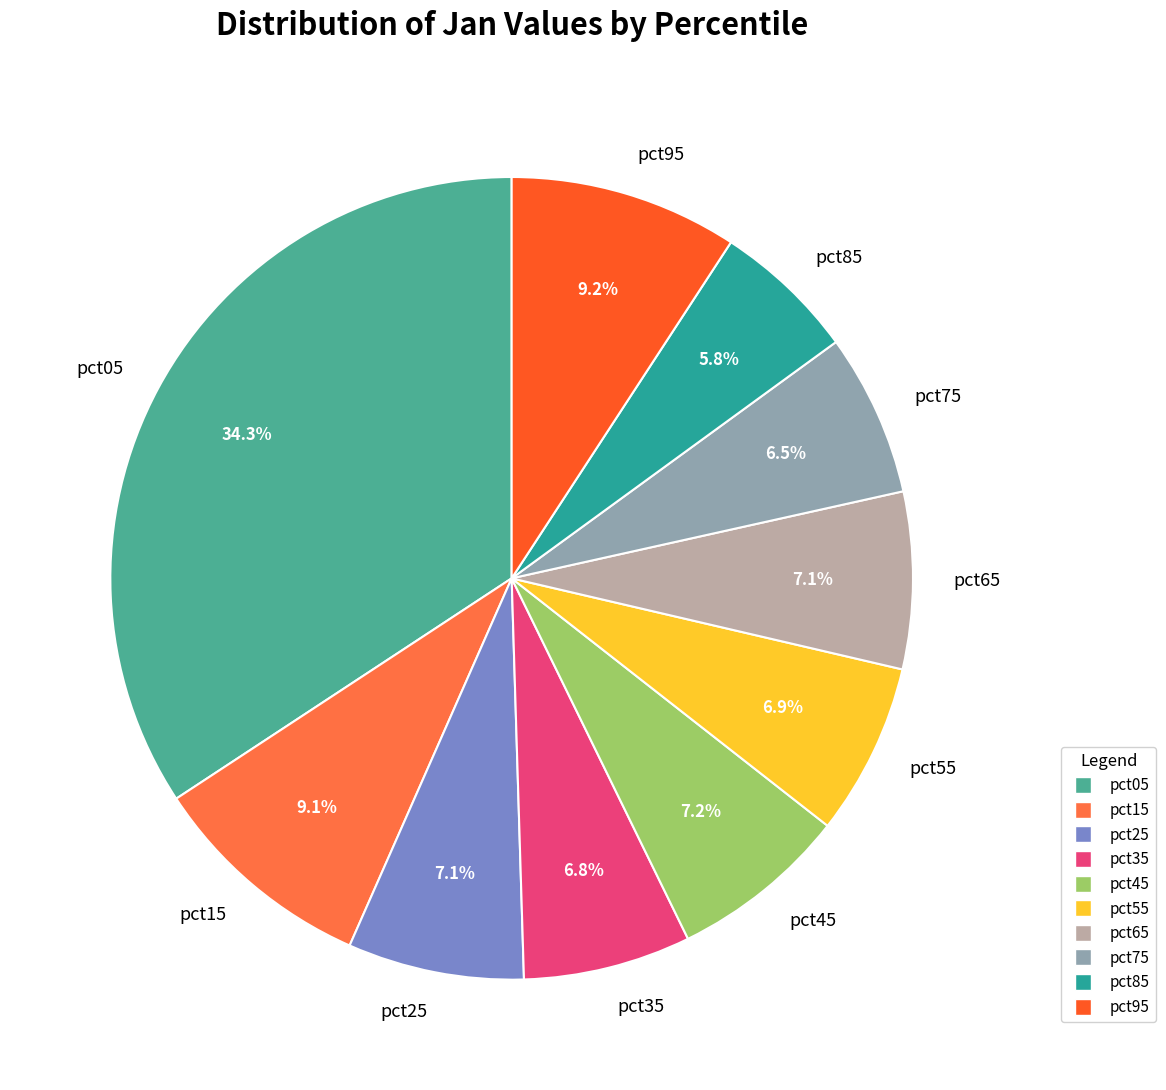

Does any single category account for the majority?

No